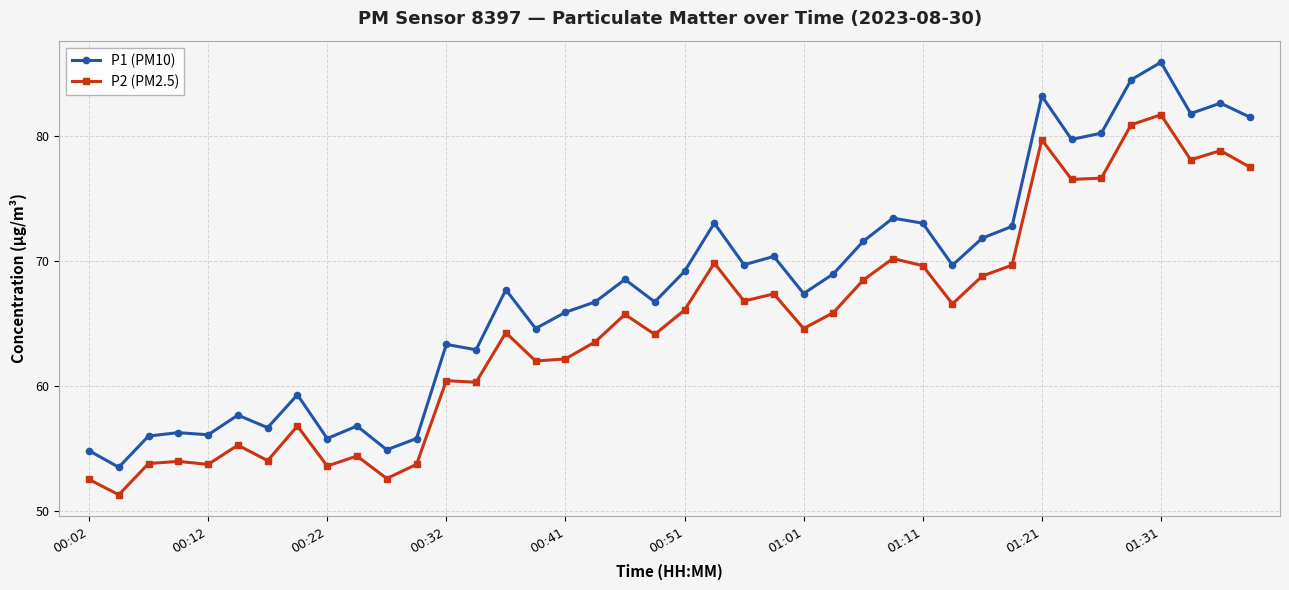

Rank the series by their maximum value, from highest to lowest.

P1 (PM10), P2 (PM2.5)